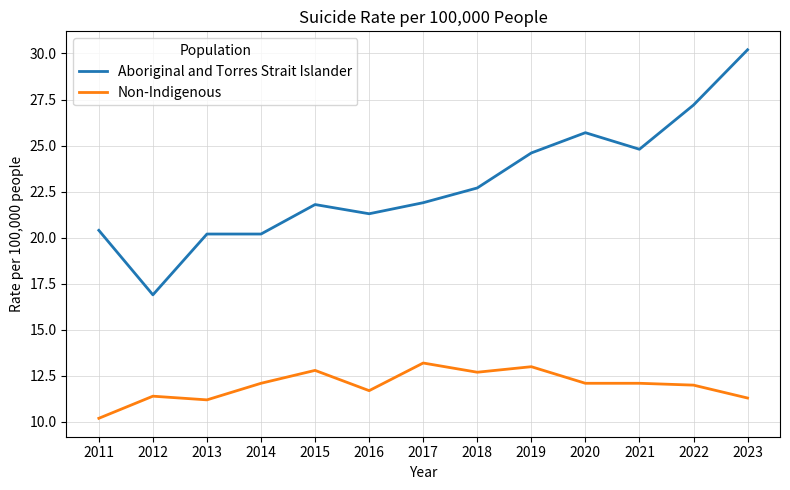

True or false: Non-Indigenous and Aboriginal and Torres Strait Islander cross at least once.

False